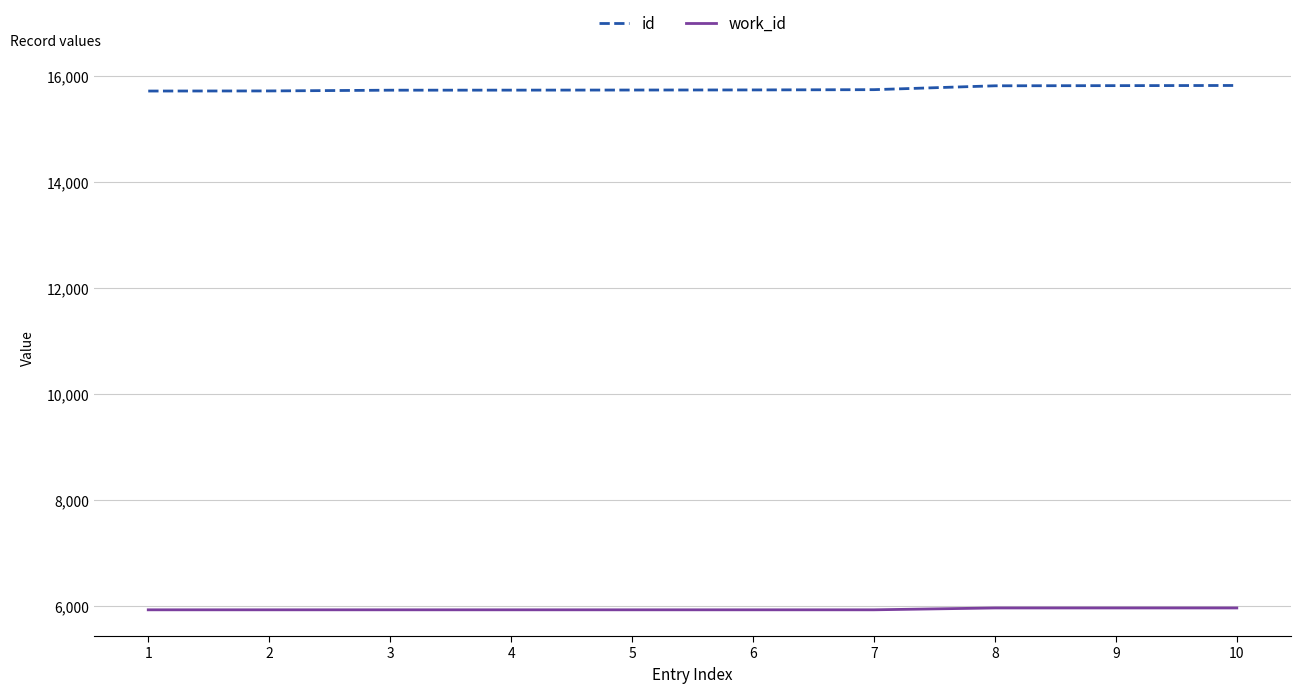

What is the minimum value for id?

15719